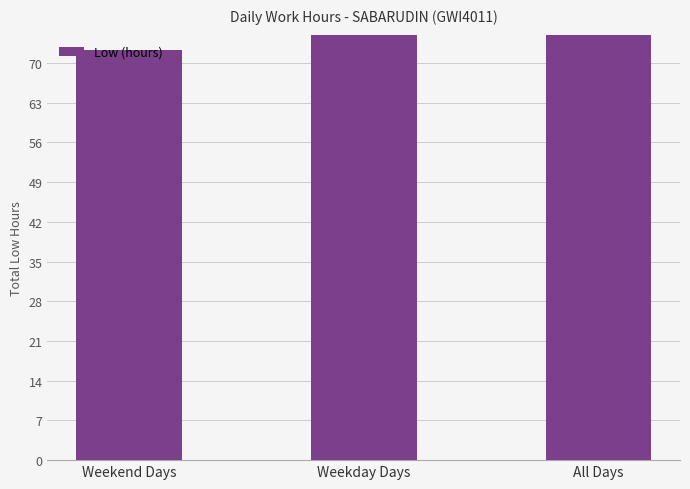

What is the smallest value displayed?

72.2